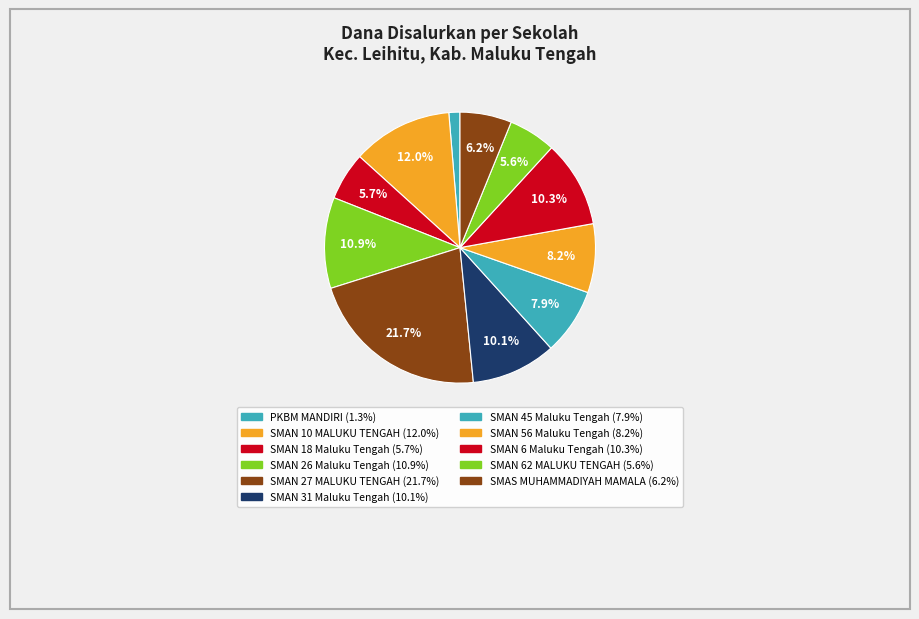

How many segments does this pie chart have?

11